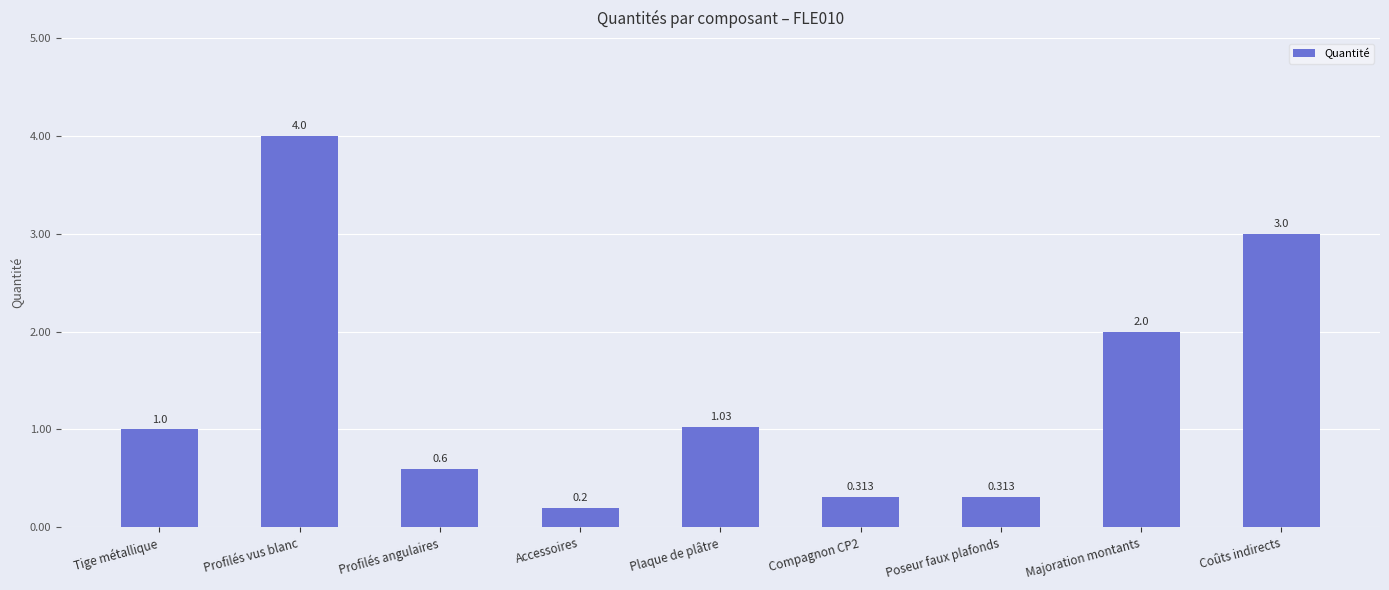

Does the chart contain stacked bars?

No